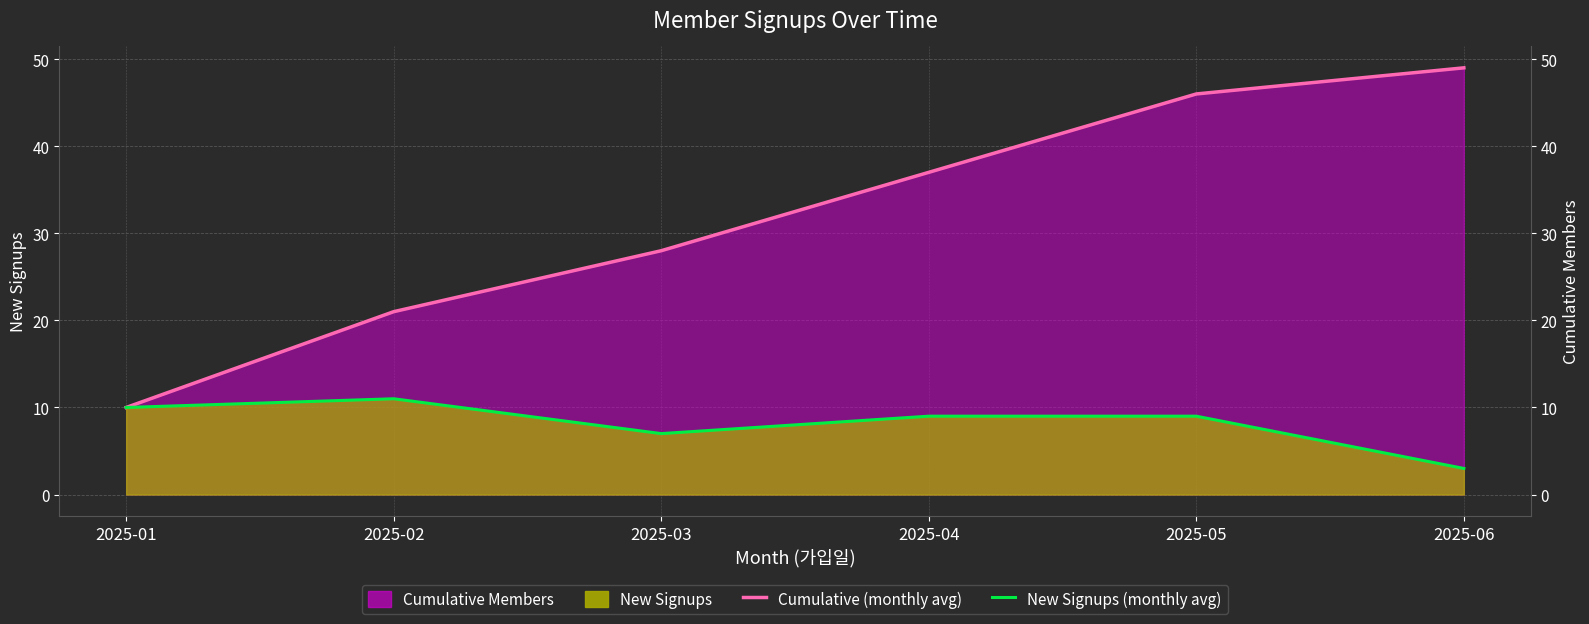

At how many categories does at least one series exceed 22?

4